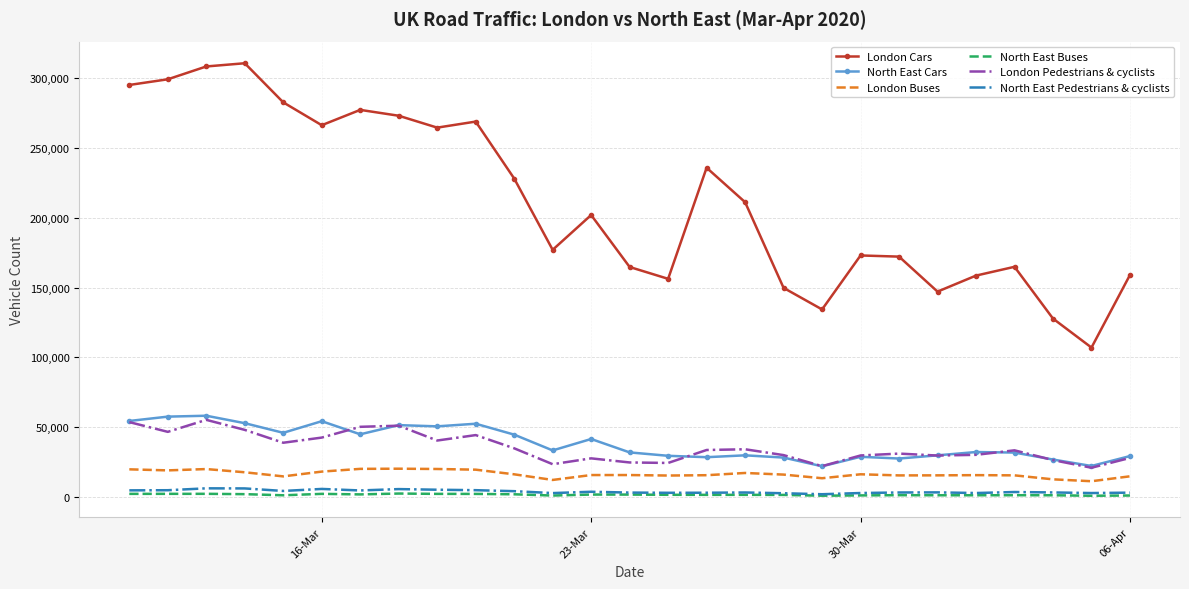

Which series has the largest range (max minus min)?

London Cars